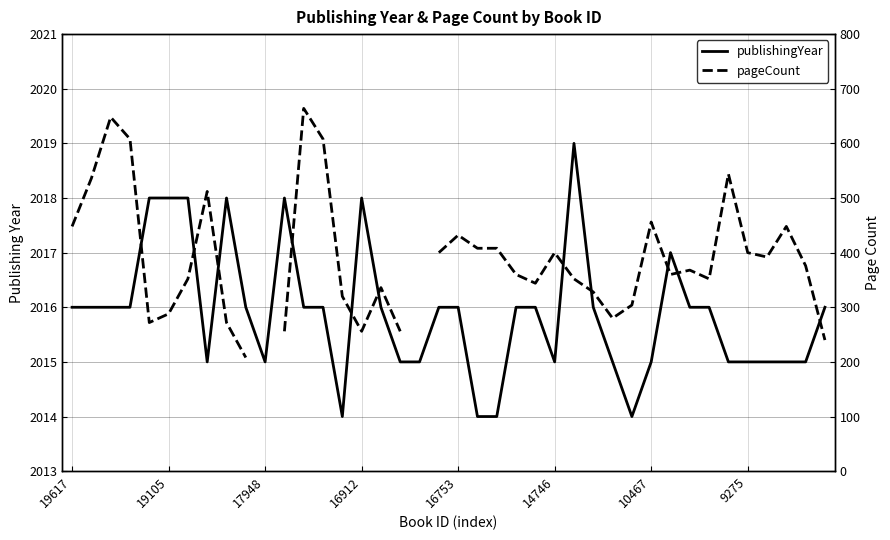

What are all the series names shown in the legend?

publishingYear, pageCount